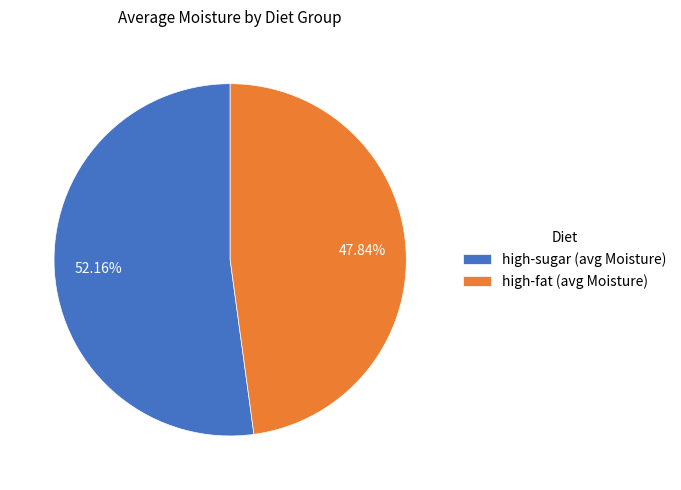

Approximately how many times larger is the value at high-fat (avg Moisture) compared to high-sugar (avg Moisture)?

0.9